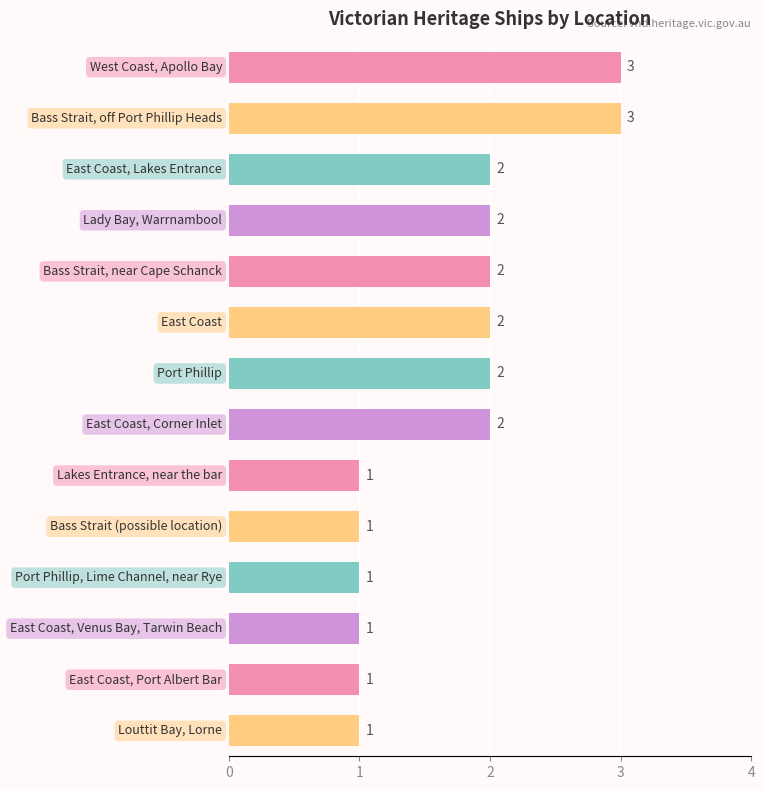

What is the sum of all values?

24